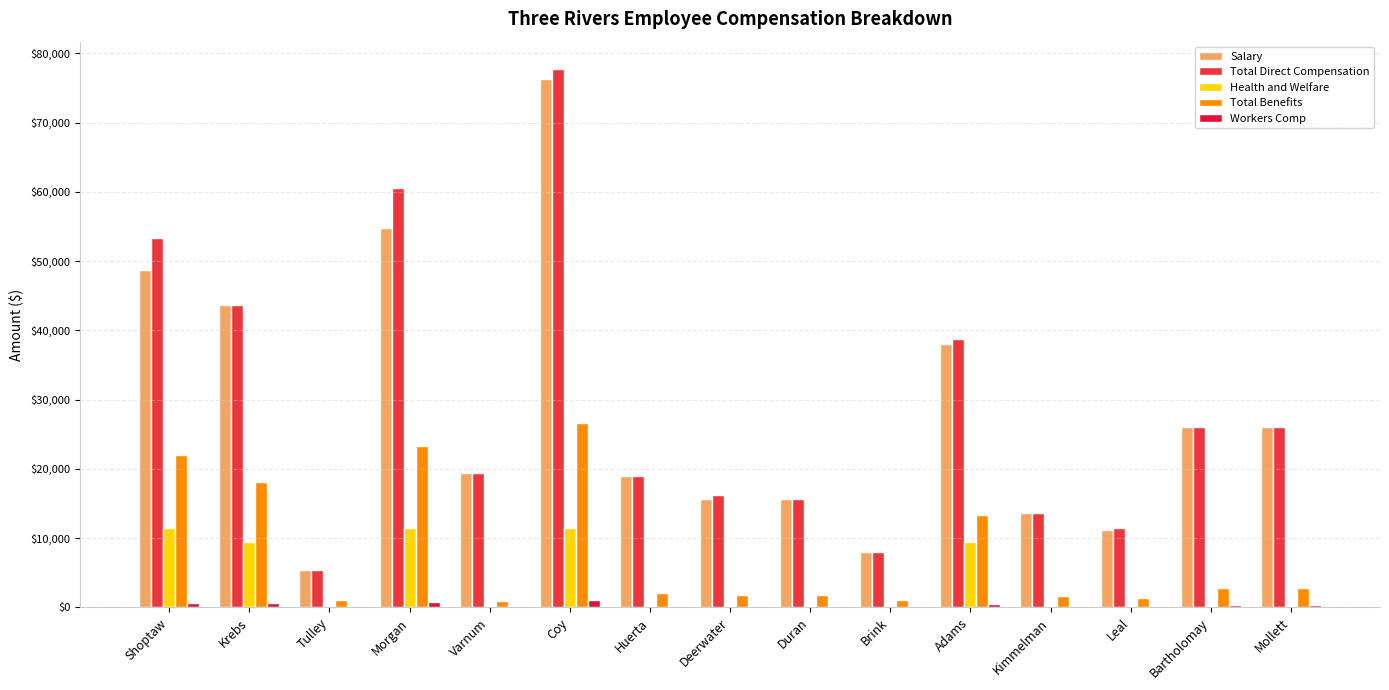

Reading right to left, what are all the values shown in this chart?

Salary: Mollett=25992.0	Bartholomay=26125.0	Leal=11136.0	Kimmelman=13608.0	Adams=38000.0	Brink=7938.0	Duran=15660.0	Deerwater=15606.0	Huerta=19040.0	Coy=76307.0	Varnum=19440.0	Morgan=54806.0	Tulley=5422.2	Krebs=43709.0	Shoptaw=48694.0
Total Direct Compensation: Mollett=25992.0	Bartholomay=26125.0	Leal=11436.0	Kimmelman=13608.0	Adams=38693.0	Brink=7938.0	Duran=15660.0	Deerwater=16236.0	Huerta=19040.0	Coy=77807.0	Varnum=19440.0	Morgan=60556.0	Tulley=5422.2	Krebs=43709.0	Shoptaw=53394.0
Health and Welfare: Mollett=0.0	Bartholomay=0.0	Leal=0.0	Kimmelman=0.0	Adams=9514.0	Brink=0.0	Duran=0.0	Deerwater=0.0	Huerta=0.0	Coy=11464.0	Varnum=0.0	Morgan=11464.0	Tulley=5.4	Krebs=9514.0	Shoptaw=11464.0
Total Benefits: Mollett=2739.3	Bartholomay=2751.2	Leal=1429.2	Kimmelman=1624.7	Adams=13396.4	Brink=1114.4	Duran=1809.4	Deerwater=1861.2	Huerta=2113.6	Coy=26569.5	Varnum=934.6	Morgan=23309.1	Tulley=1140.3	Krebs=18175.0	Shoptaw=21955.5
Workers Comp: Mollett=337.9	Bartholomay=339.6	Leal=148.7	Kimmelman=176.9	Adams=503.0	Brink=103.2	Duran=203.6	Deerwater=211.1	Huerta=247.5	Coy=1011.5	Varnum=252.7	Morgan=787.2	Tulley=70.5	Krebs=568.2	Shoptaw=694.1